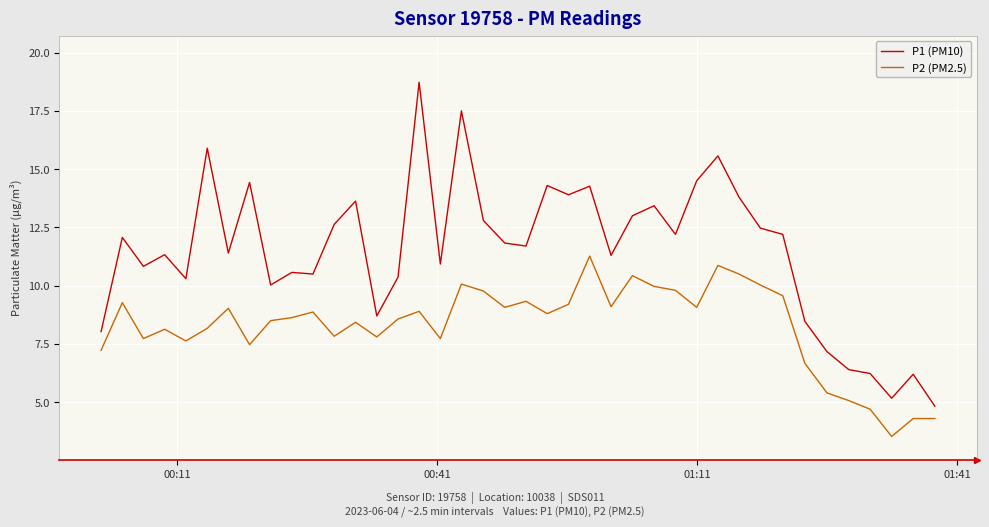

Which series has the largest total across all categories?

P1 (PM10)